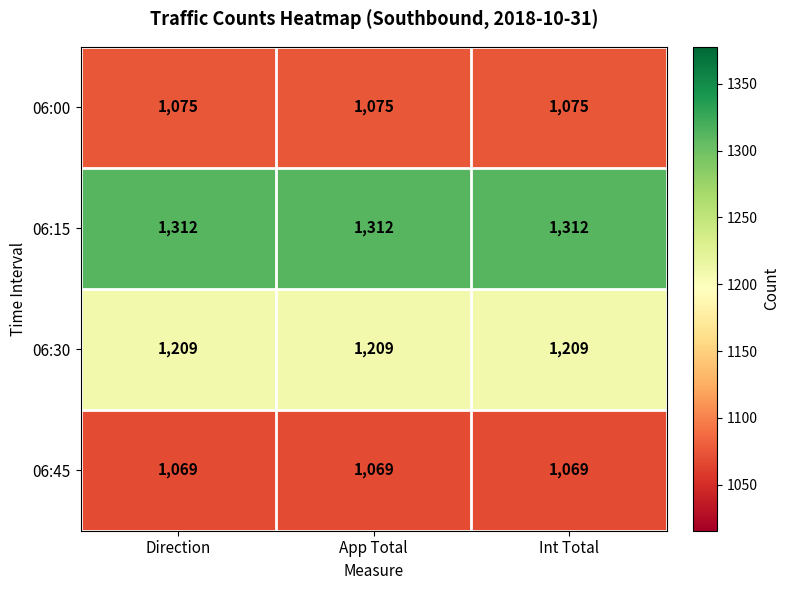

Which series has the largest total across all categories?

06:15